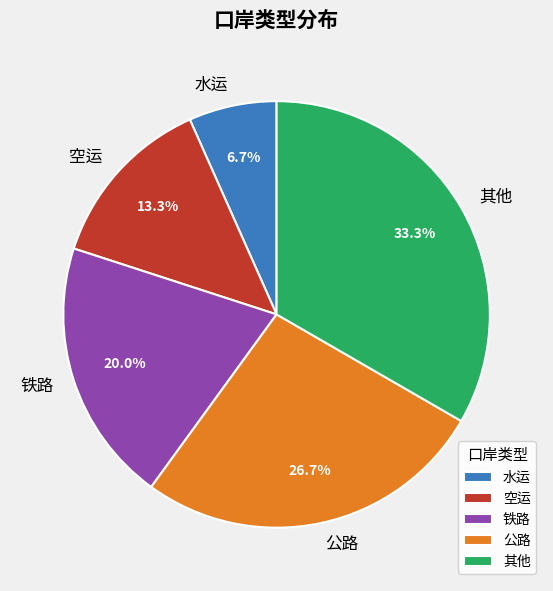

Count the number of slices in the pie.

5